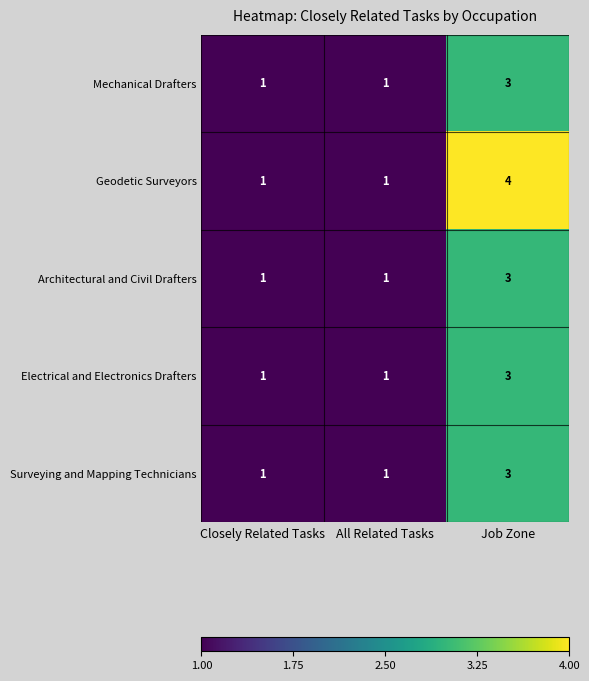

What is the smallest value displayed?

1